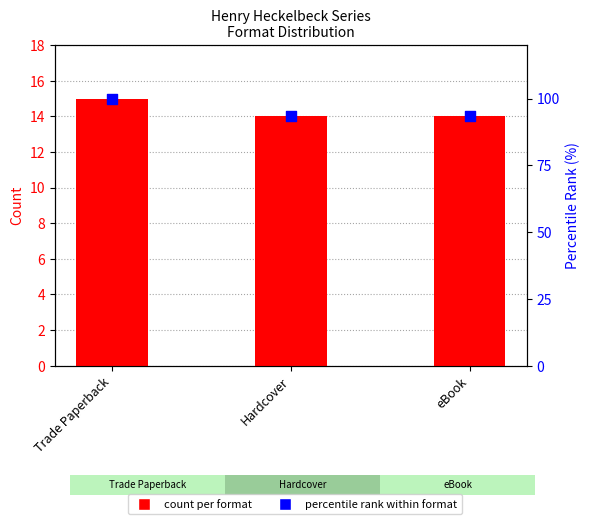

Which series has the largest total across all categories?

percentile rank within format